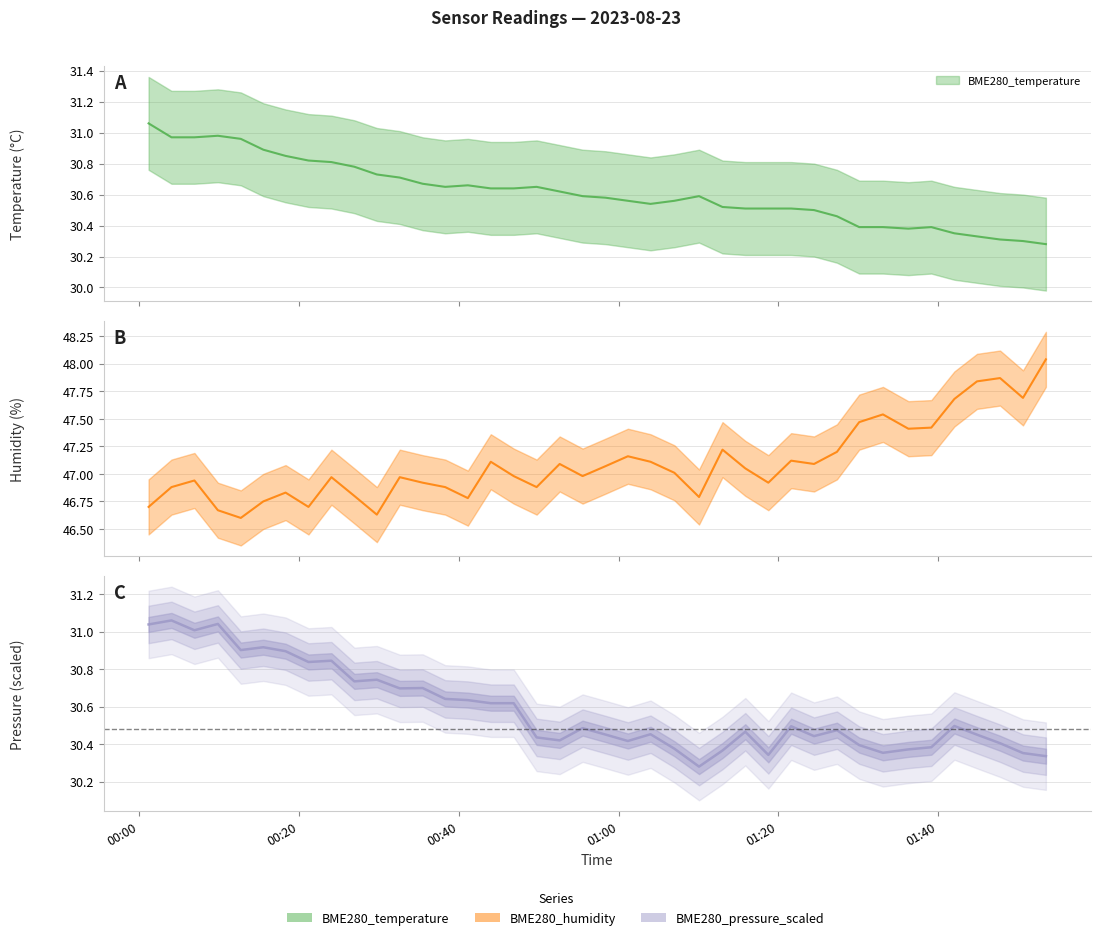

Between which two adjacent categories do BME280_temperature and BME280_pressure_scaled first intersect?

2023/08/23 00:01:13 and 2023/08/23 00:04:05